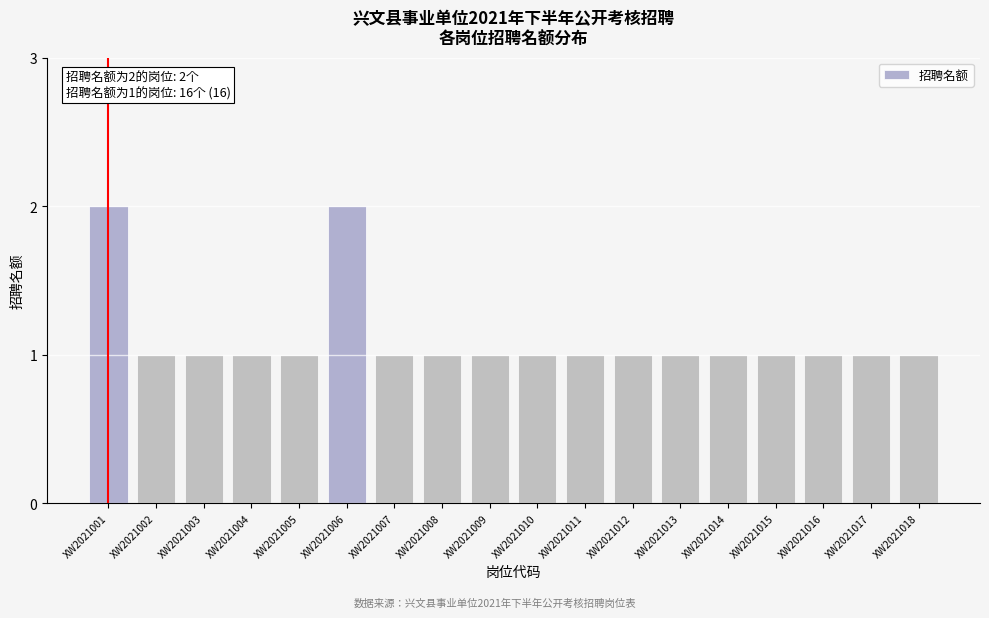

Reading left to right, extract all data points from this chart.

2	1	1	1	1	2	1	1	1	1	1	1	1	1	1	1	1	1